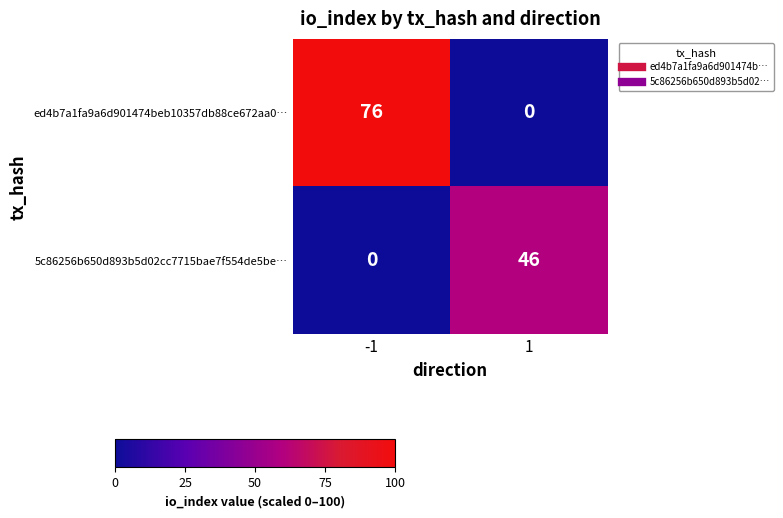

Rank the series by their maximum value, from highest to lowest.

ed4b7a1fa9a6d901474beb10357db88ce672aa0…, 5c86256b650d893b5d02cc7715bae7f554de5be…